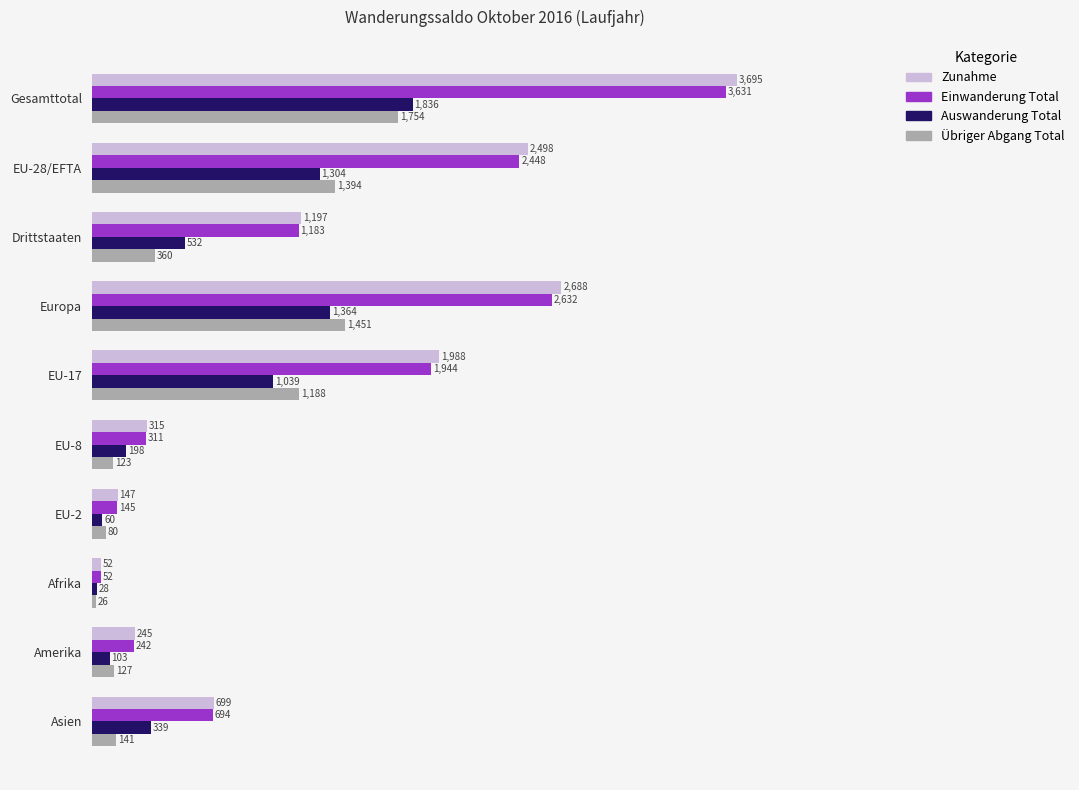

What is the total value across all series at Gesamttotal?

10916